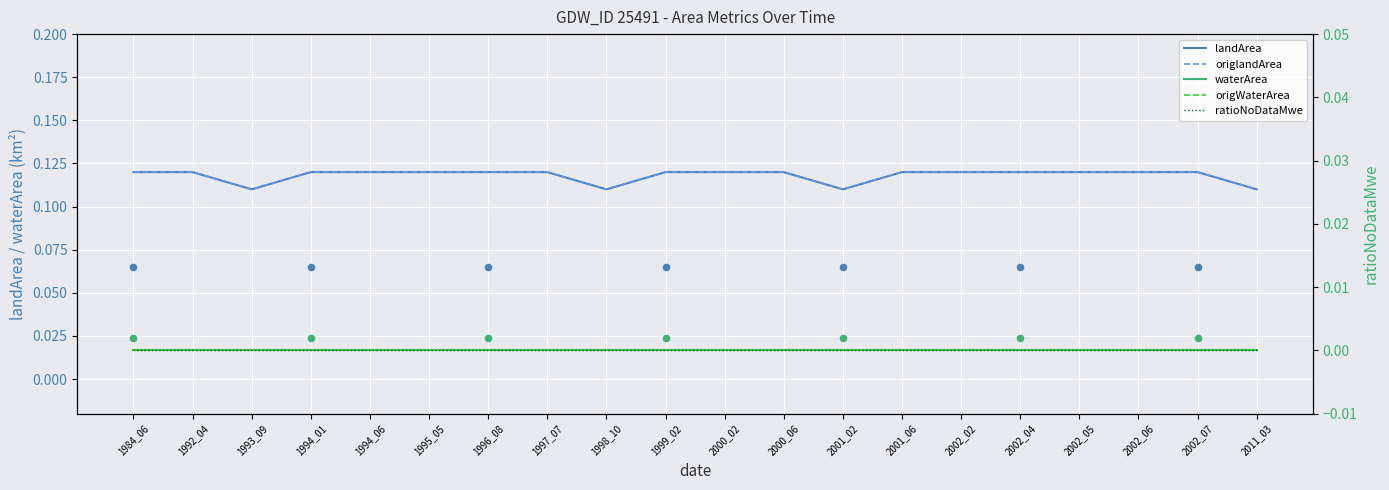

What is the total value across all series at 2011_03?

0.2